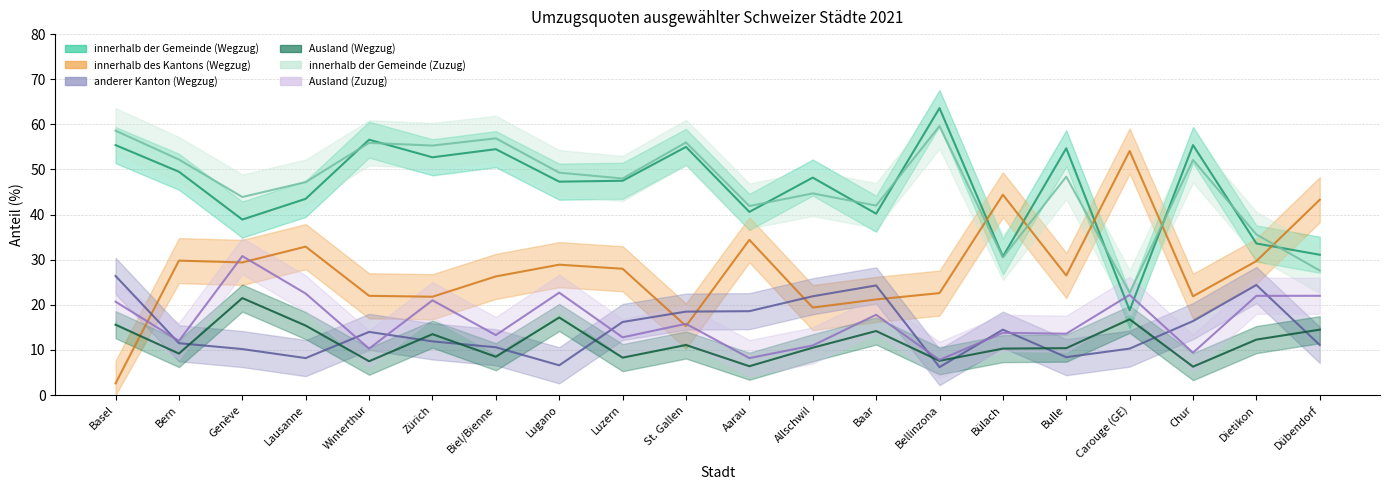

At which category does the chart reach its peak across all series?

Bellinzona